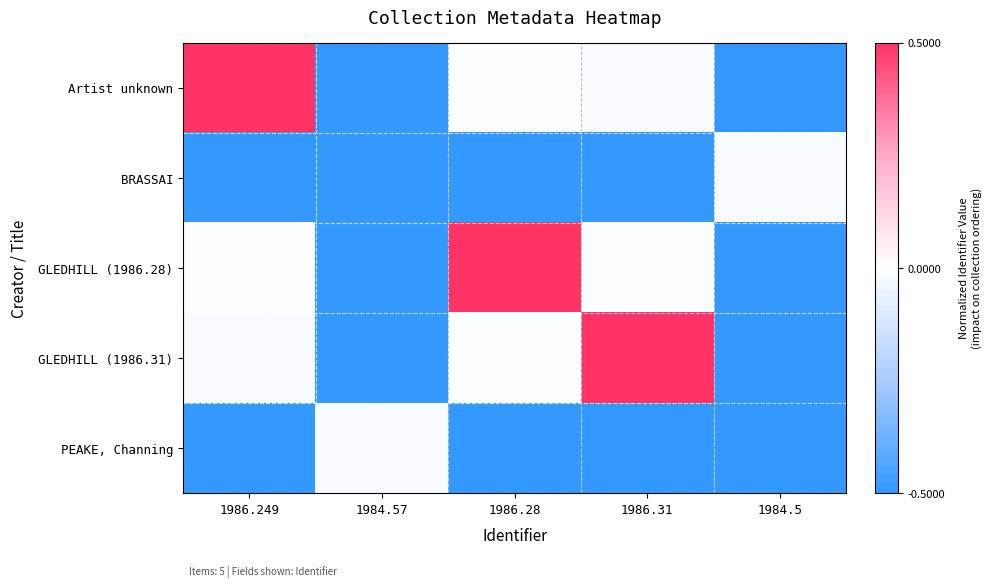

Between 1984.57 and 1986.31, which is larger?

1986.31